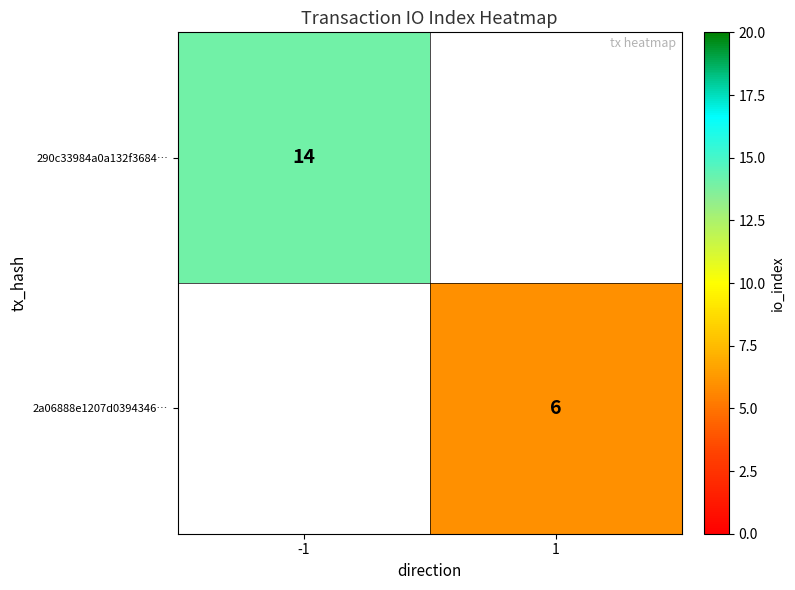

True or false: 2a06888e1207d0394346… has a value of 6 at 1.

True